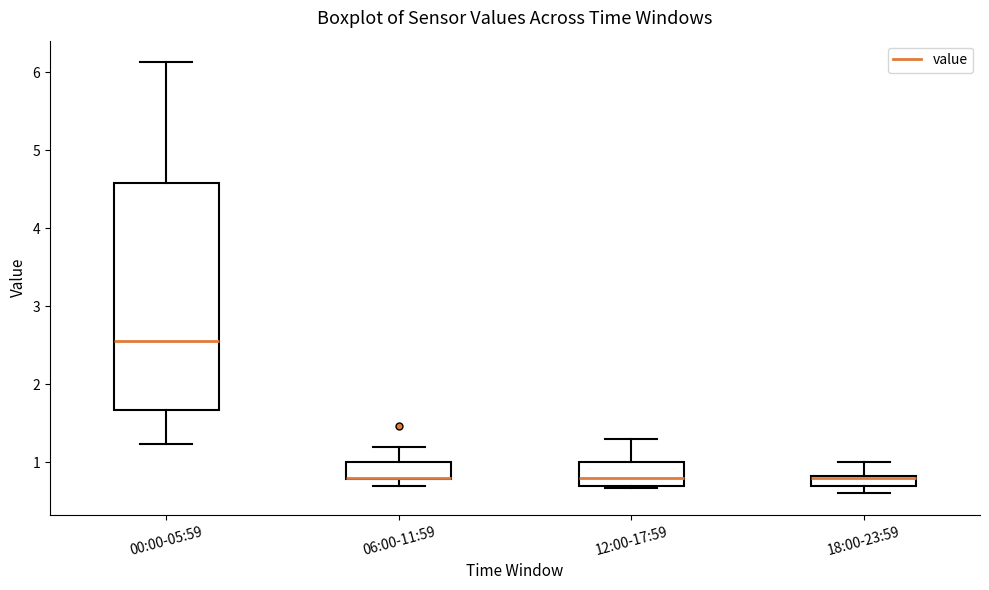

Which box is the tallest, from its lower edge to its upper edge?

00:00-05:59